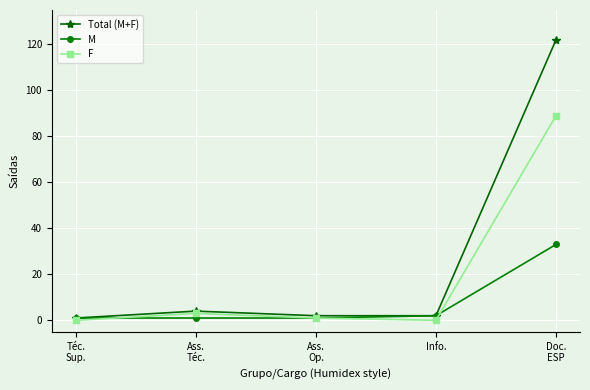

What is the greatest value displayed?

122